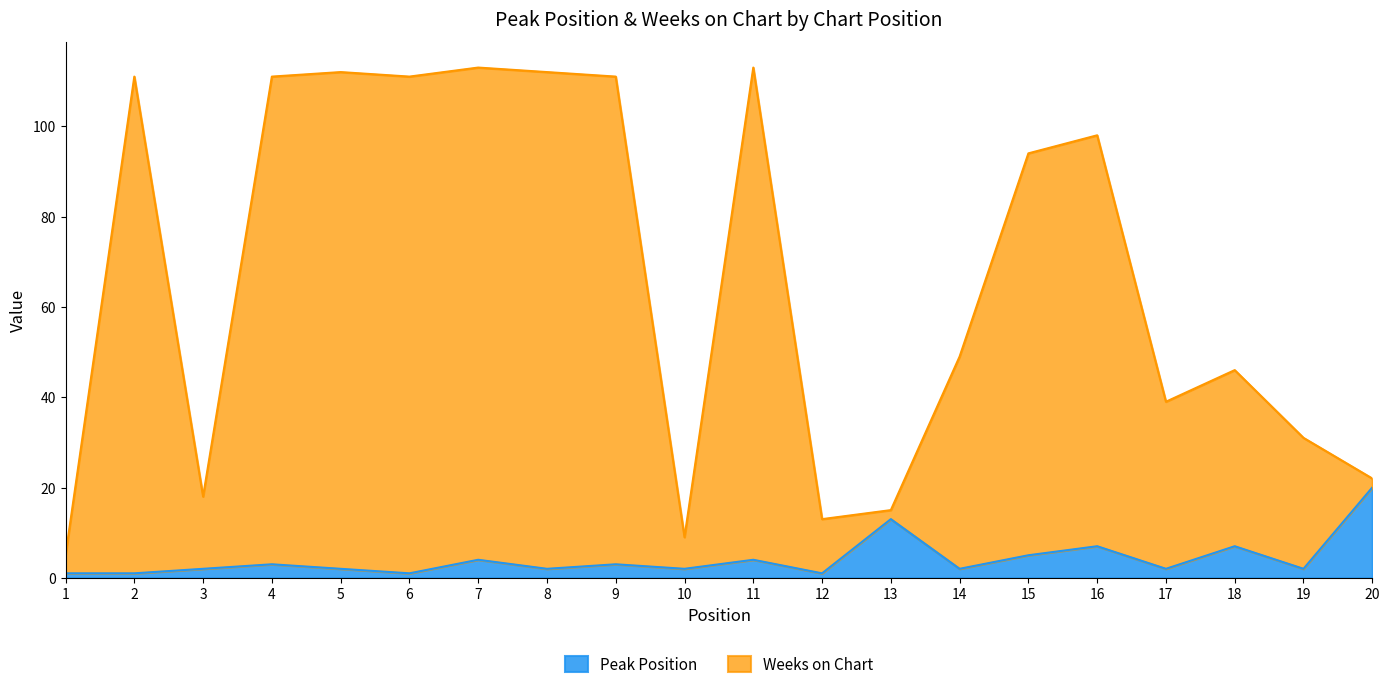

True or false: Peak Position and Weeks on Chart cross at least once.

False